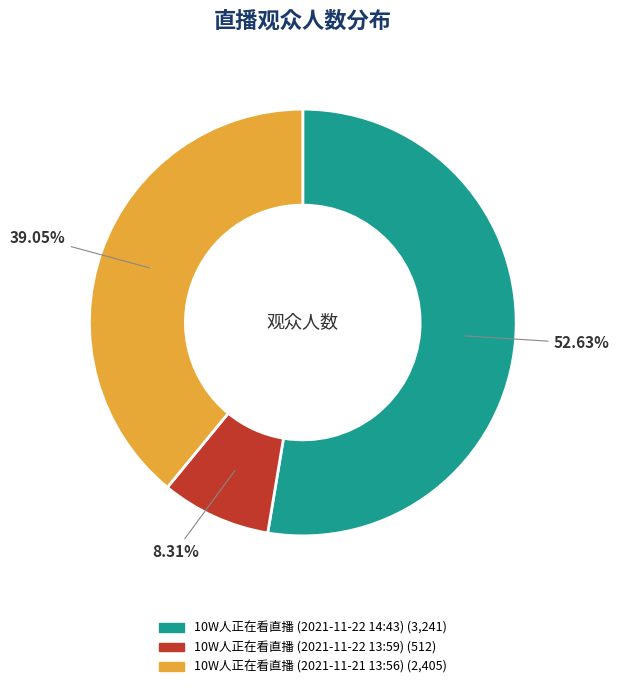

Count the number of slices in the pie.

3